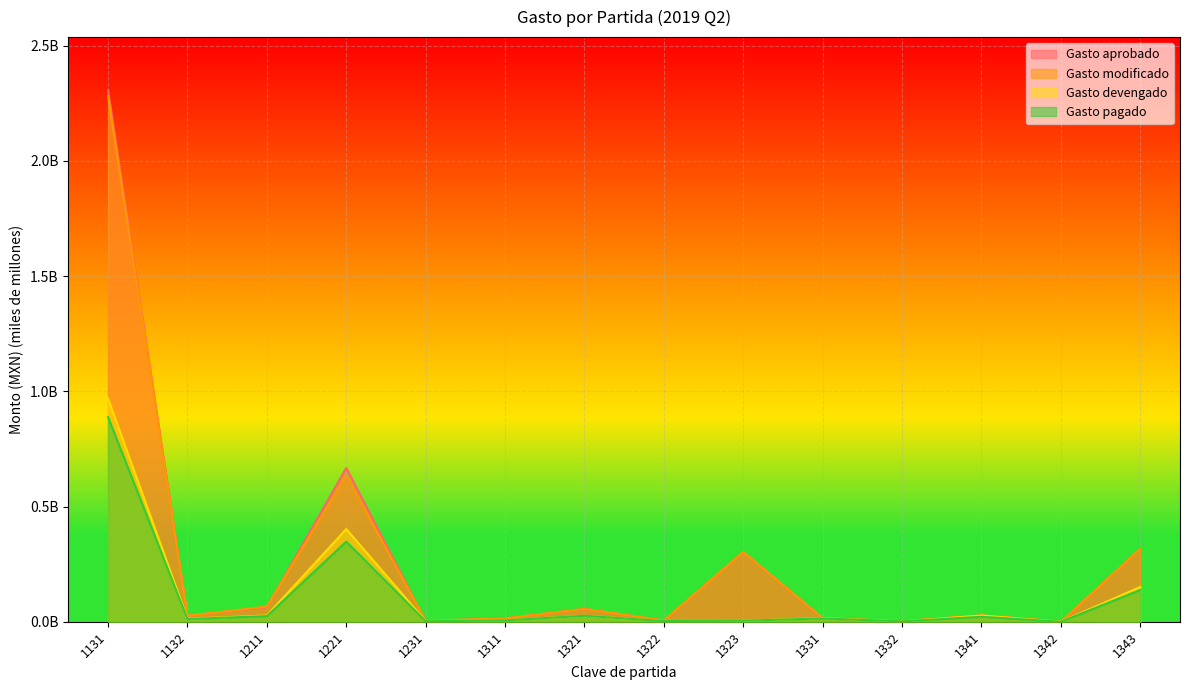

Which series ends up on top after the final intersection of Gasto pagado and Gasto aprobado?

Gasto aprobado